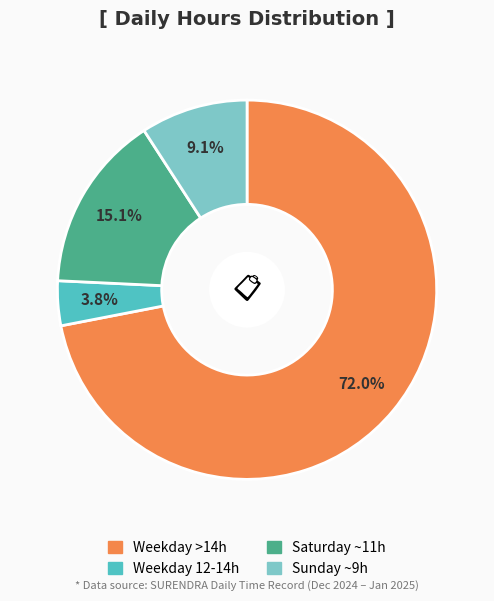

Is there any slice that represents more than half of the pie?

Yes